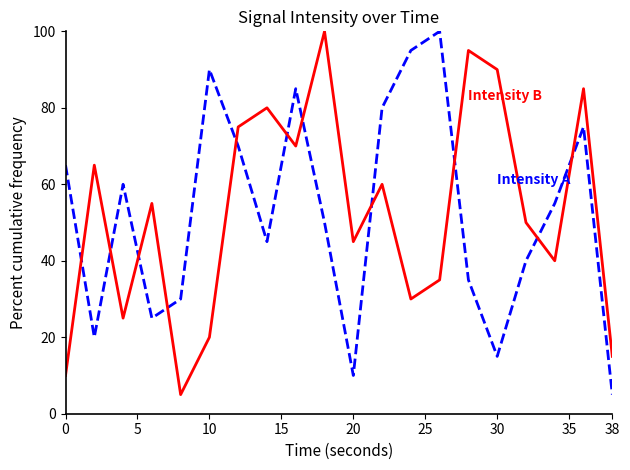

What is the maximum value shown in the chart?

100.0